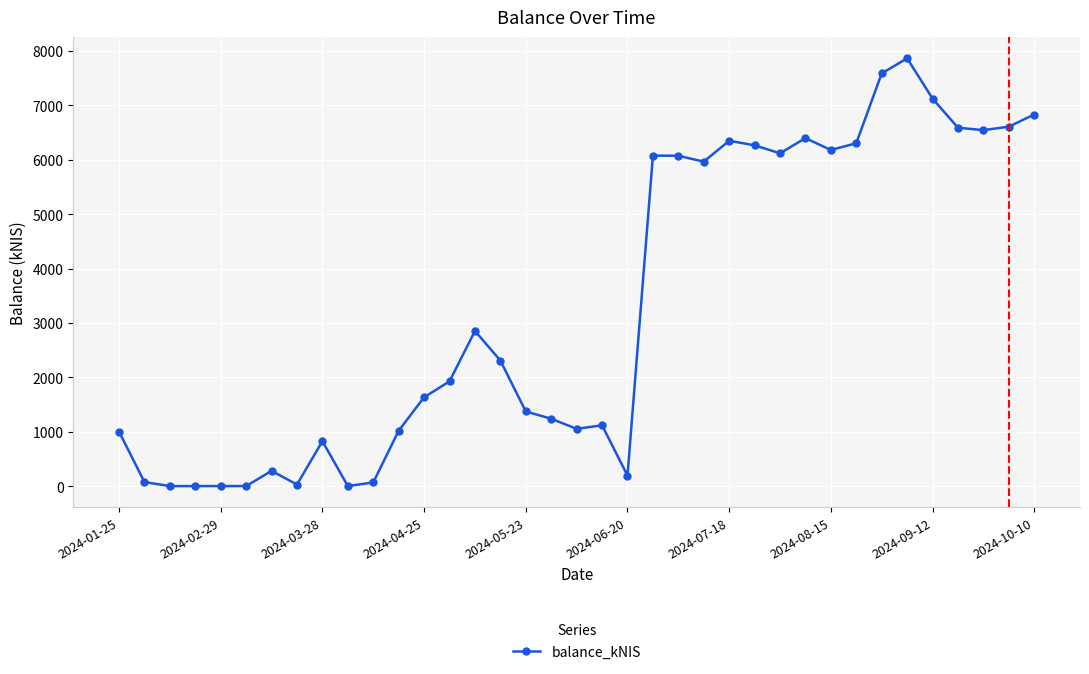

What is the value of the 22nd point from the left?

6075.5